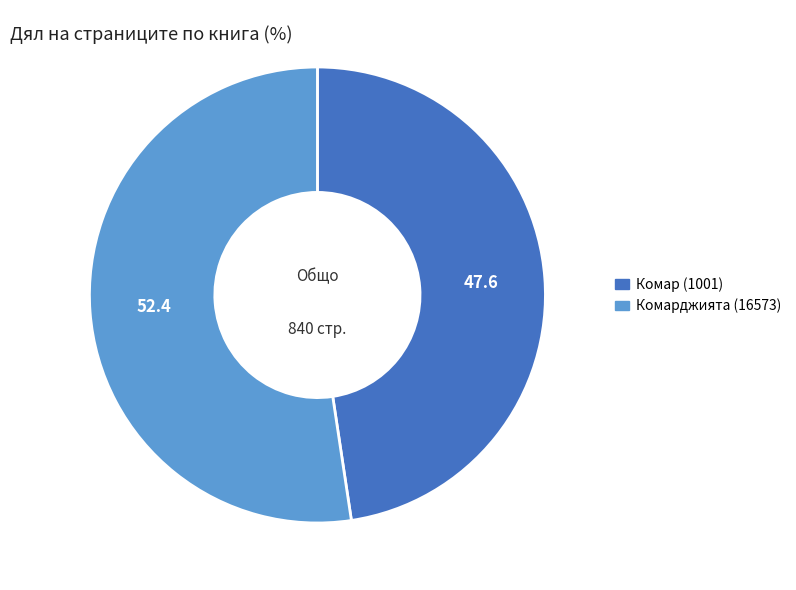

How many segments does this pie chart have?

2